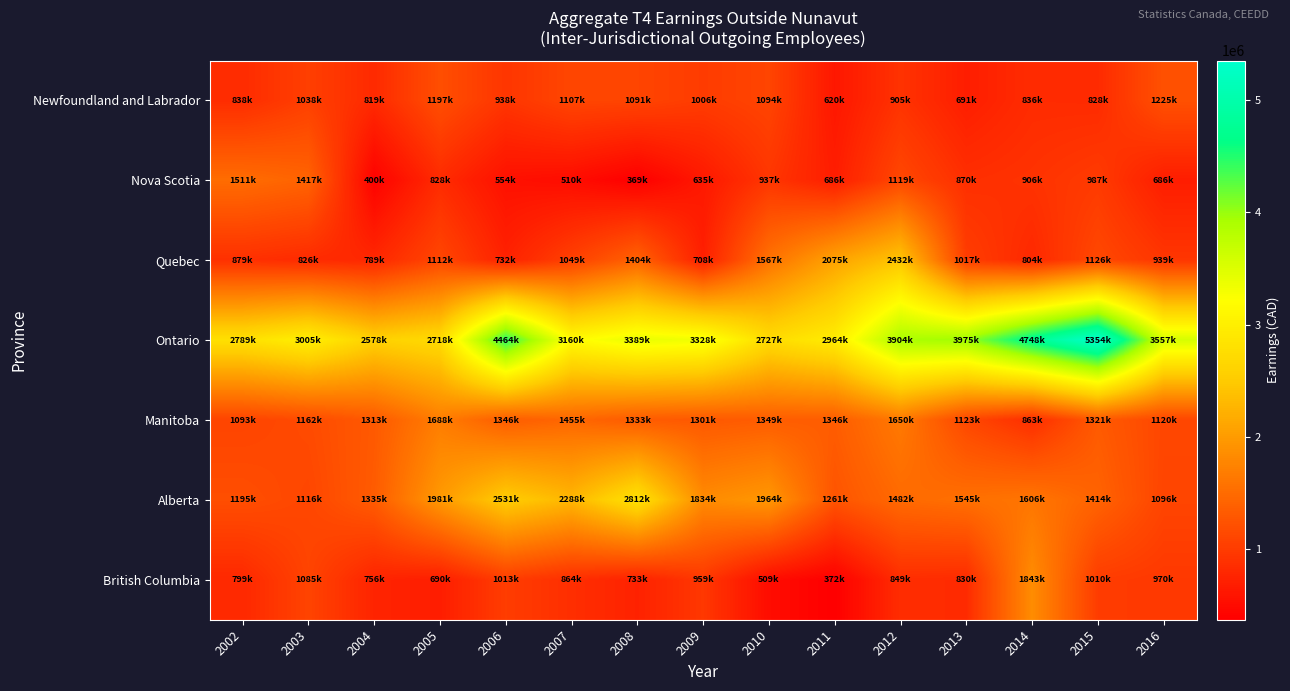

Which series has the widest spread of values?

Ontario